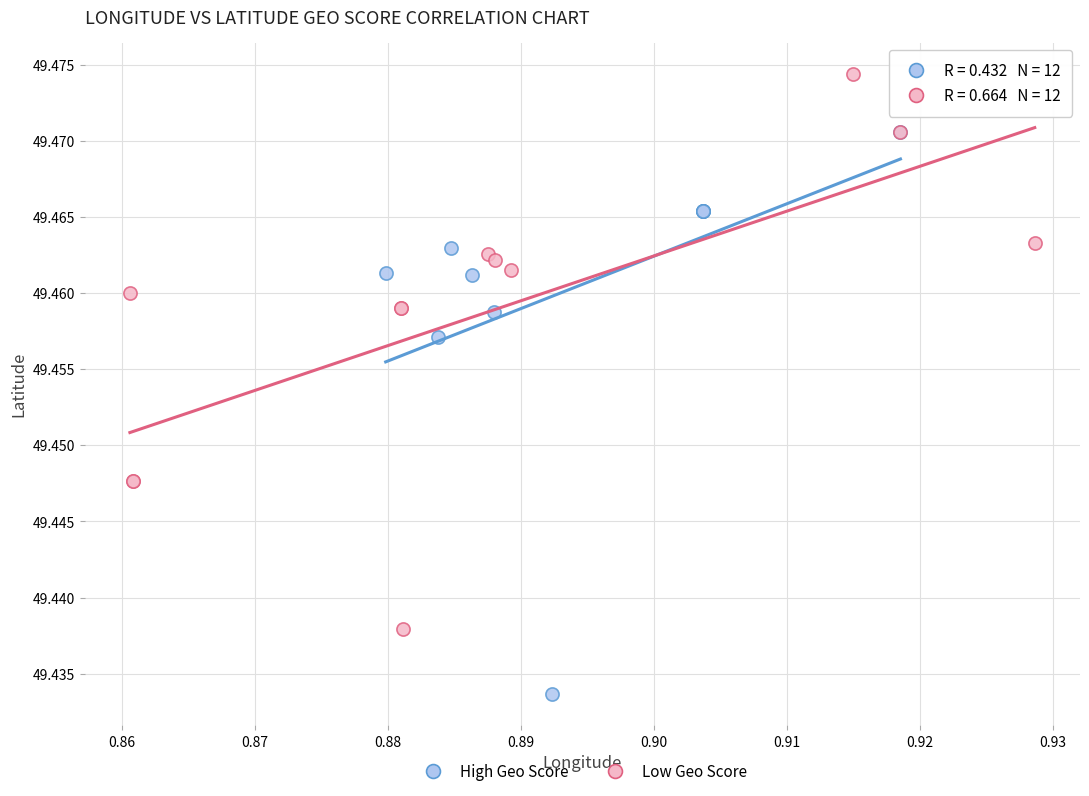

Which series has the widest spread of Y values?

High Geo Score